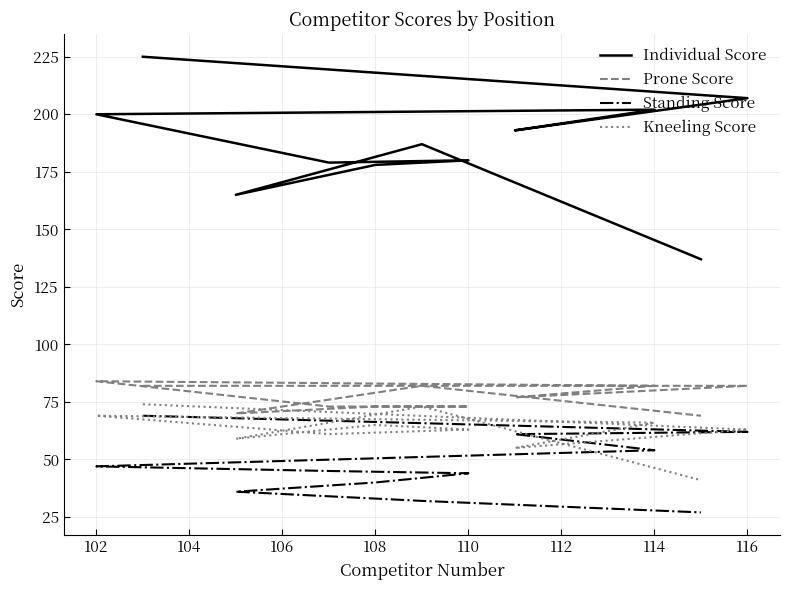

How many distinct data groups are displayed?

4